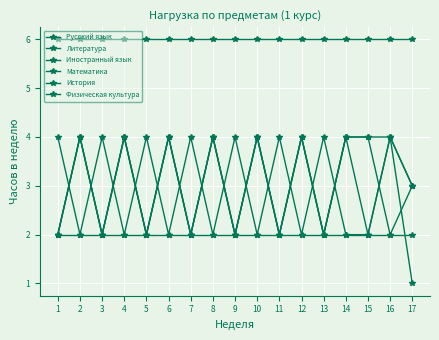

What is the approximate value of Физическая культура at 11?

2